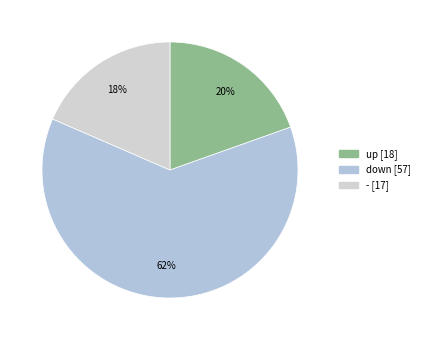

Is it true that - is 18% of the pie?

True